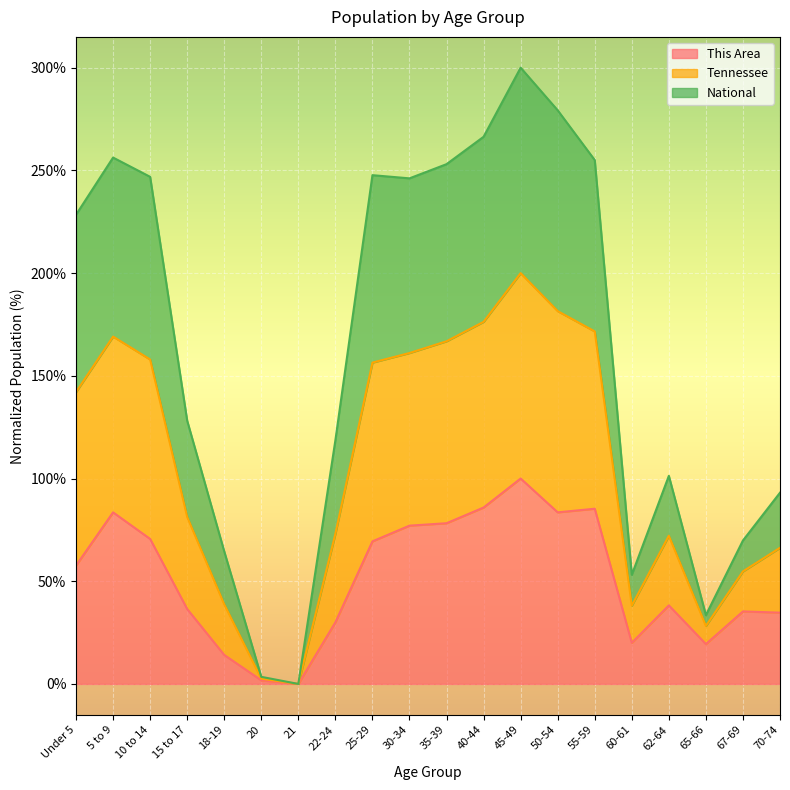

What are all the series names shown in the legend?

This Area, Tennessee, National